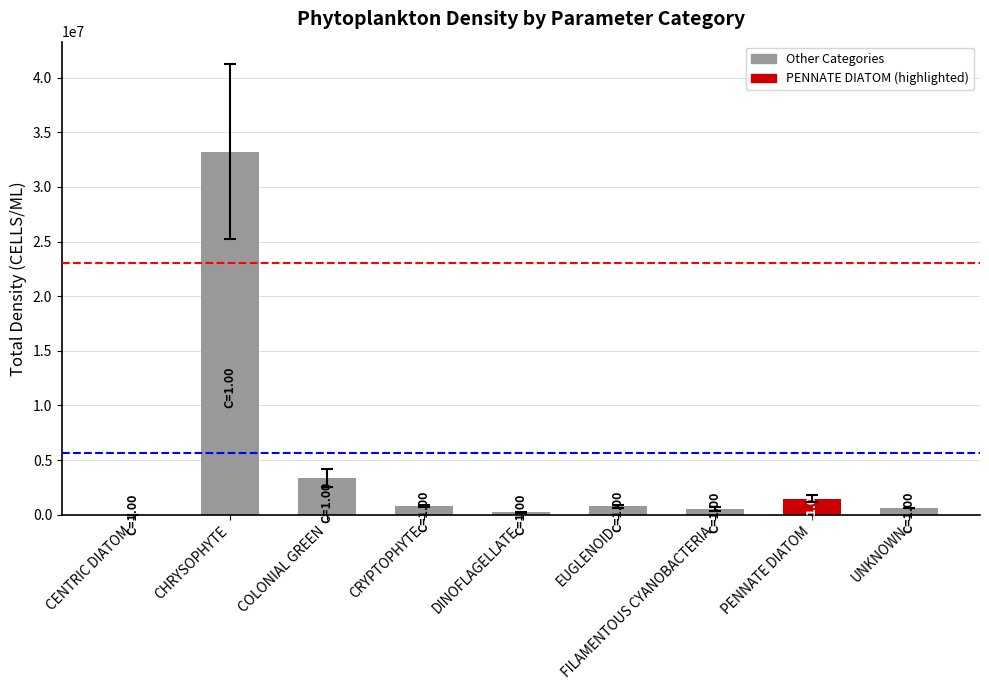

Is it true that the value at CHRYSOPHYTE is 33232393.7?

True